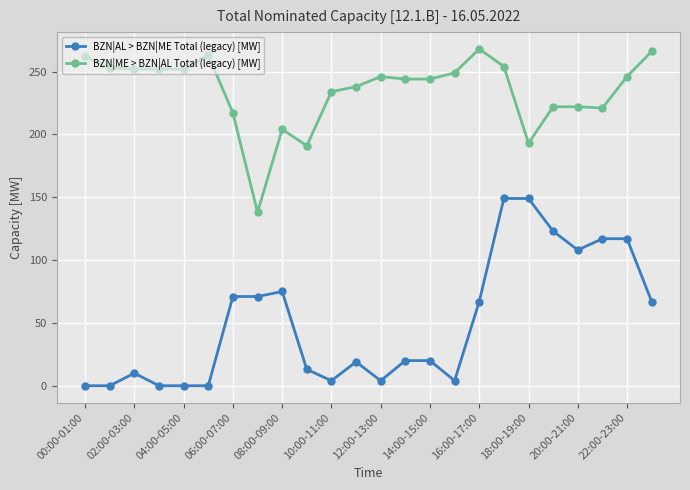

What is the sum of all BZN|ME > BZN|AL Total (legacy) [MW] values?

5631